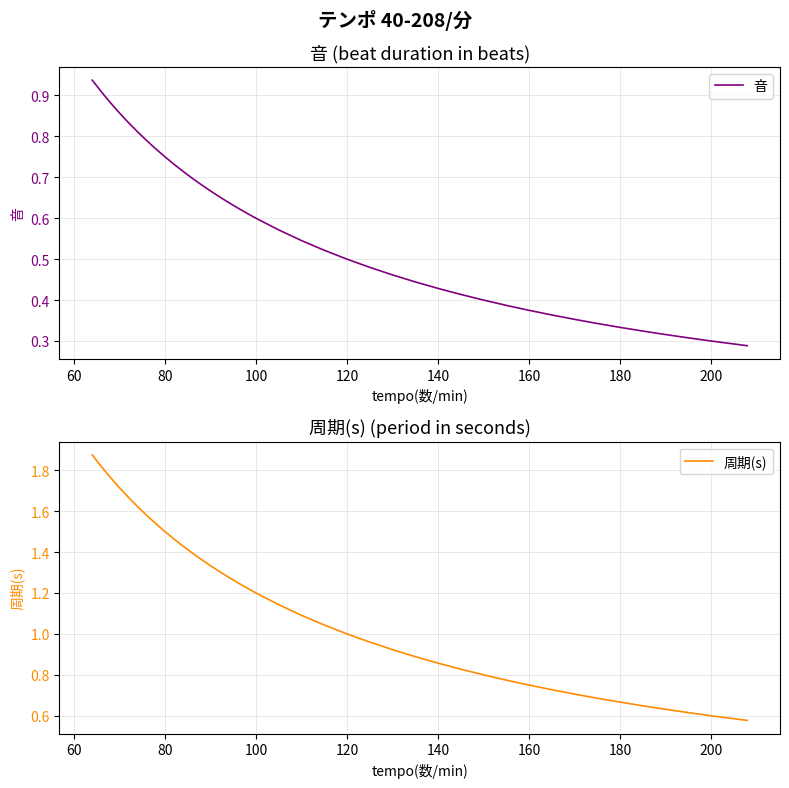

Does the chart have visible grid lines?

Yes